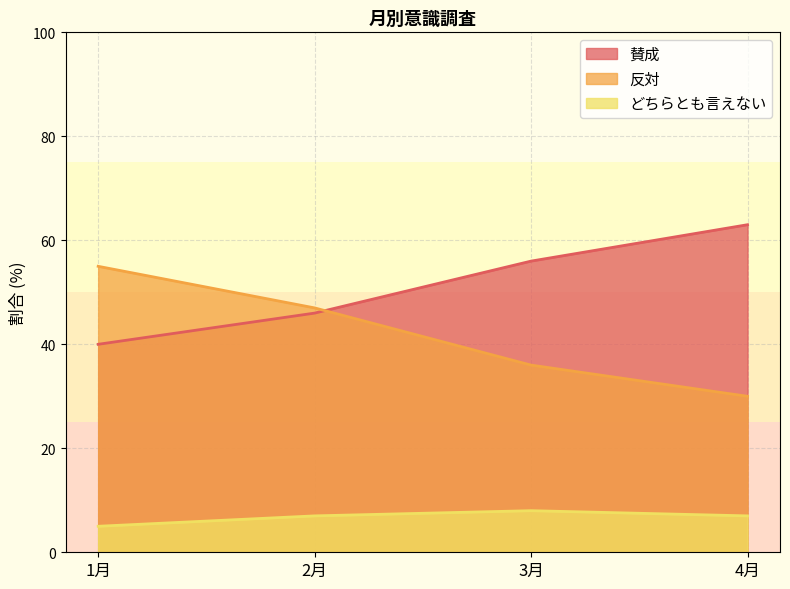

After their last crossing, which series has the higher values: 反対 or 賛成?

賛成